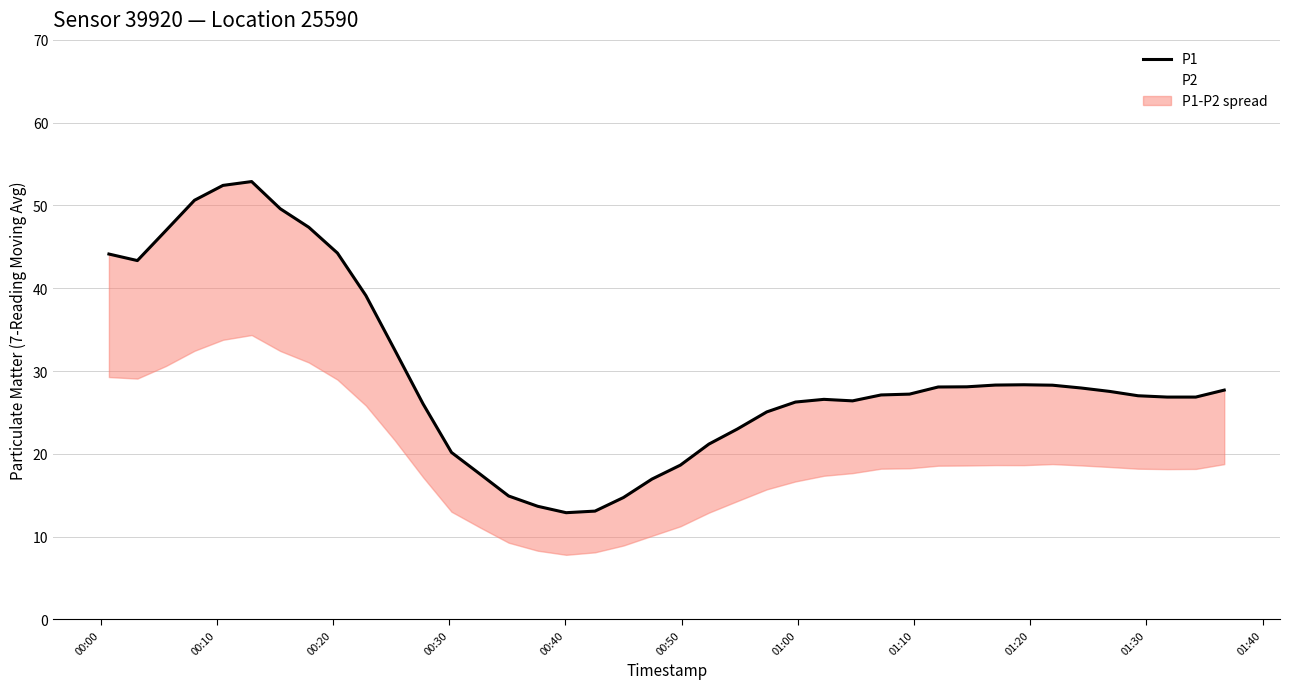

True or false: P1 has more than 2 points higher than both neighbors.

True